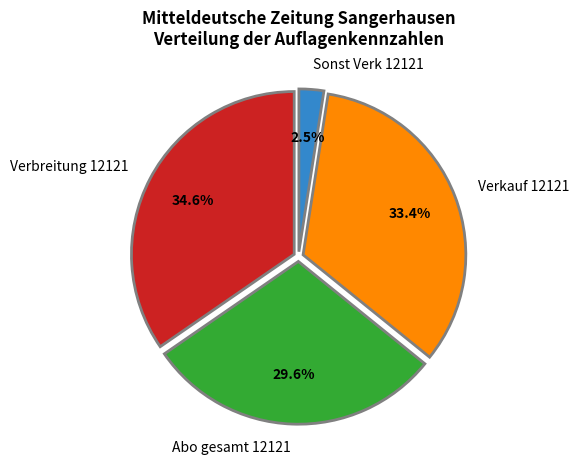

Does any single category account for the majority?

No